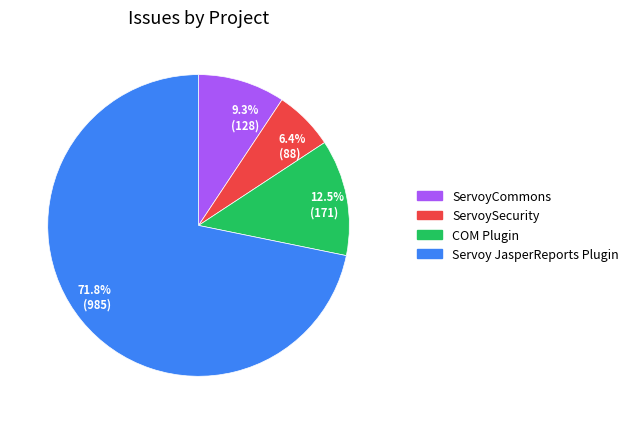

What is the ratio of the value at 6.4% (88) to the value at 9.3% (128)?

0.7